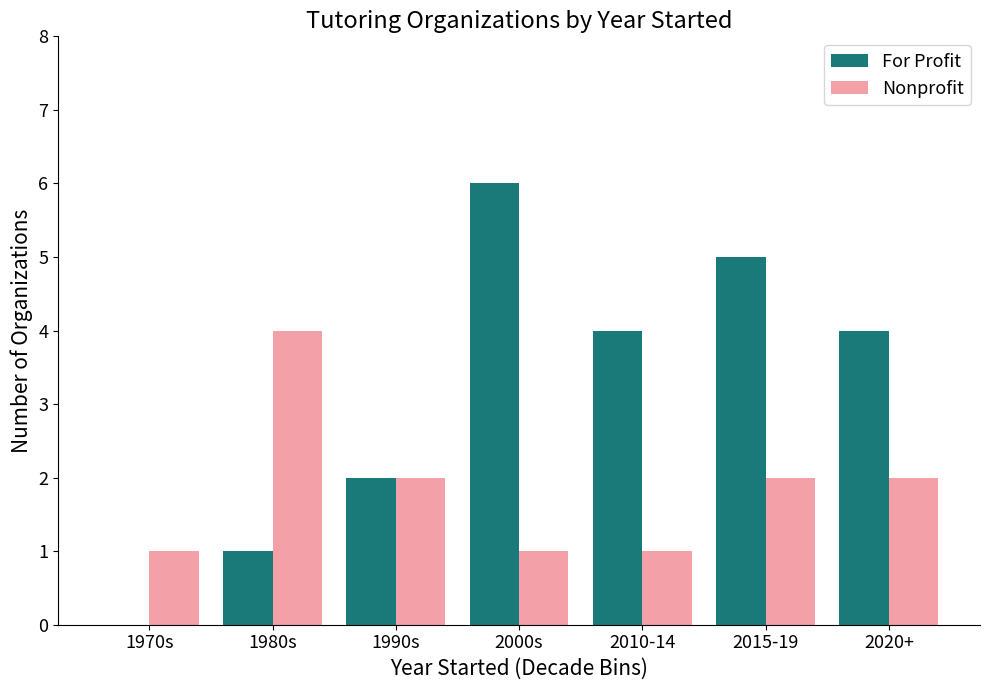

How many groups of bars are there?

7